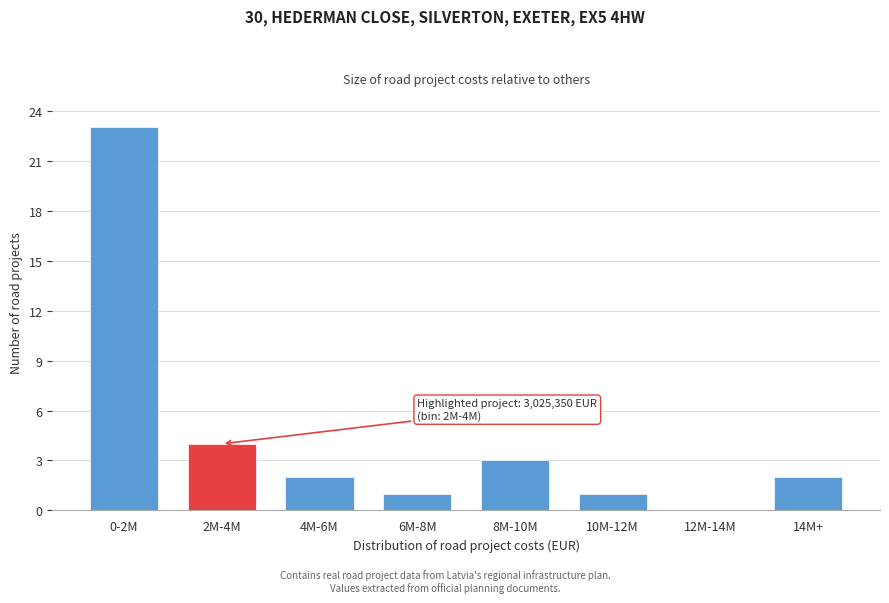

Reading left to right, what are all the values shown in this chart?

0-2M=23	2M-4M=4	4M-6M=2	6M-8M=1	8M-10M=3	10M-12M=1	12M-14M=0	14M+=2